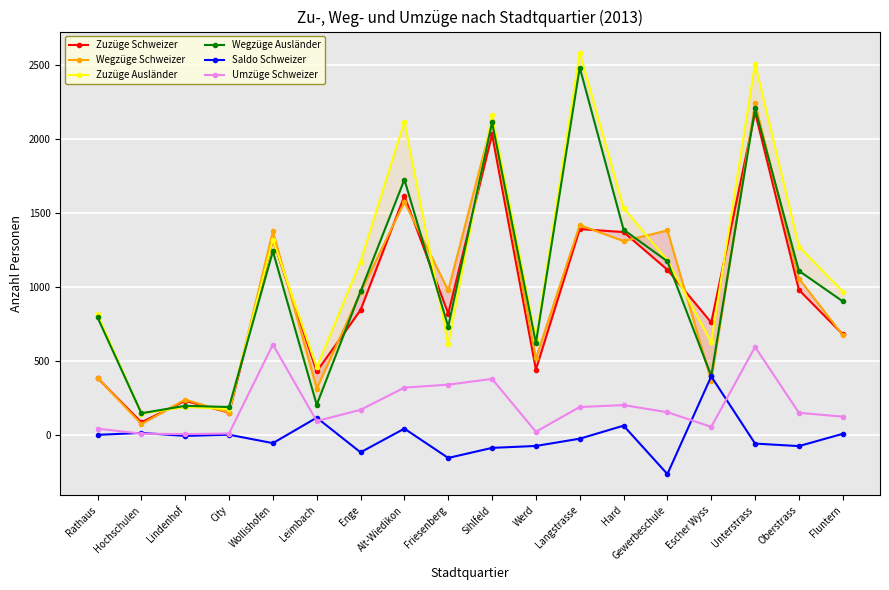

Read the Wegzüge Ausländer value at Langstrasse, to the nearest 100.

2500